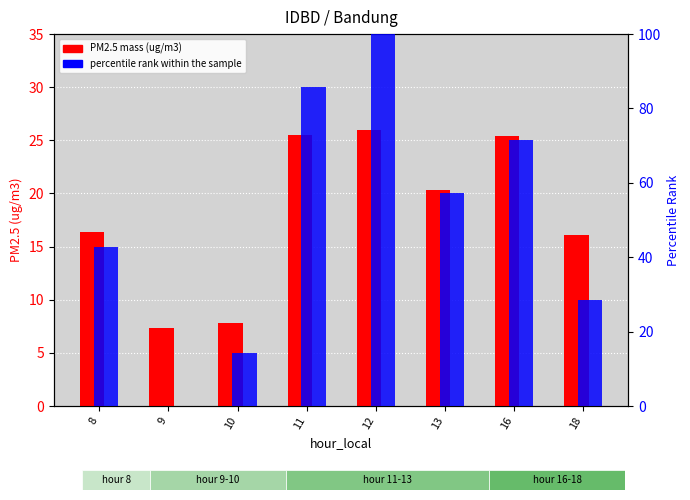

How many data points in percentile rank within the sample are above 57?

4